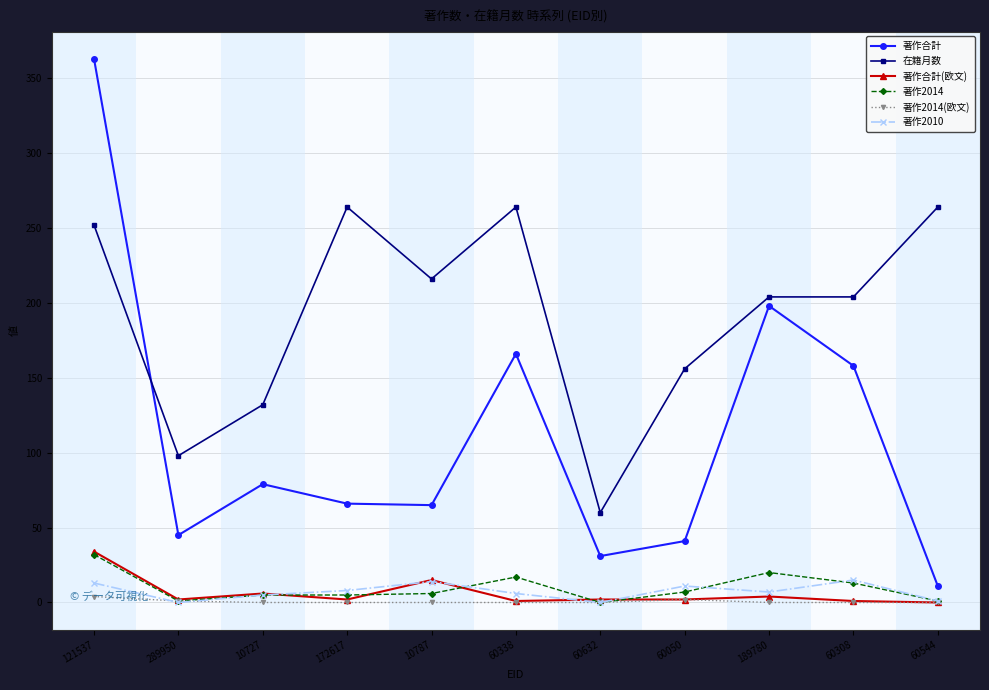

True or false: 在籍月数 and 著作2014 intersect in this chart.

False